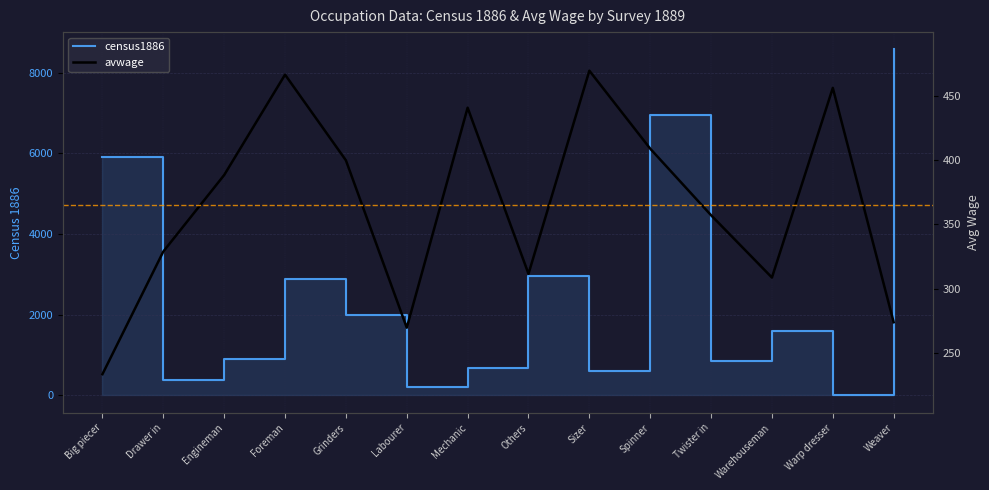

After their last crossing, which series has the higher values: census1886 or avwage?

census1886